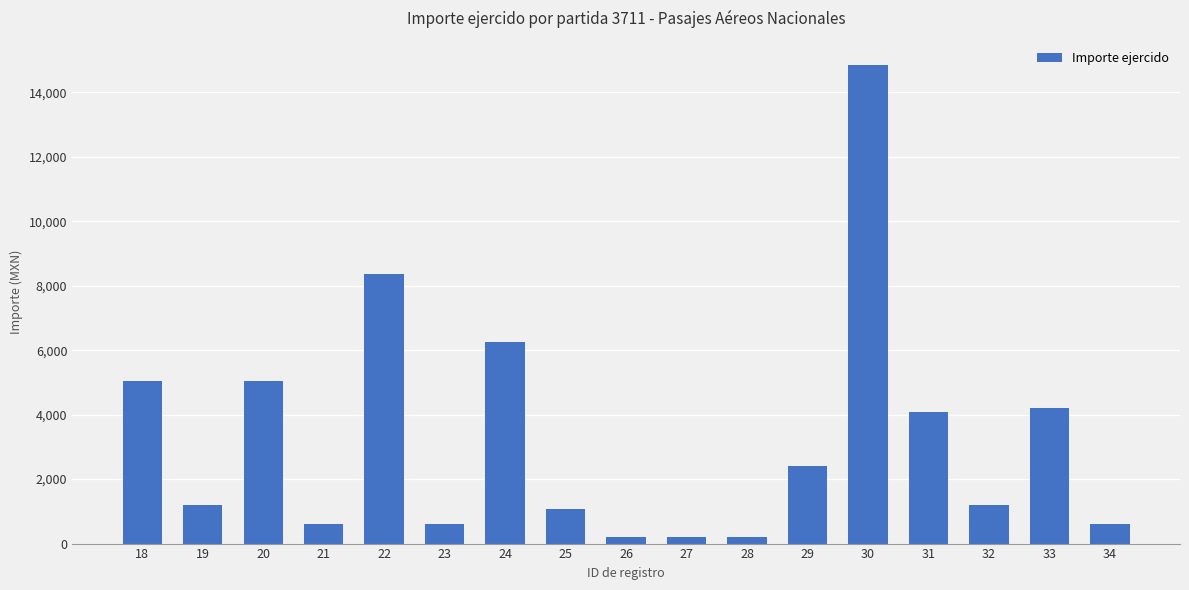

The value at 34 is 603.2. True or false?

True